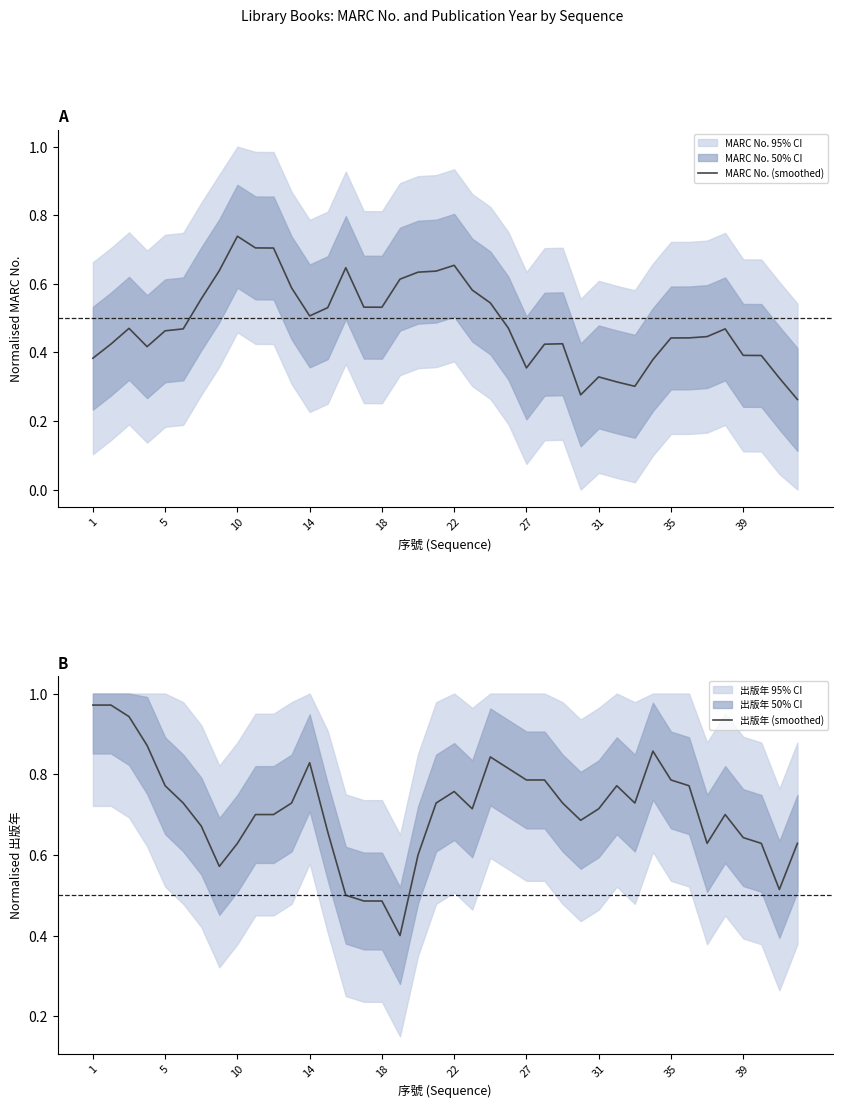

How many interior local peaks does the MARC No. (smoothed) series have?

7